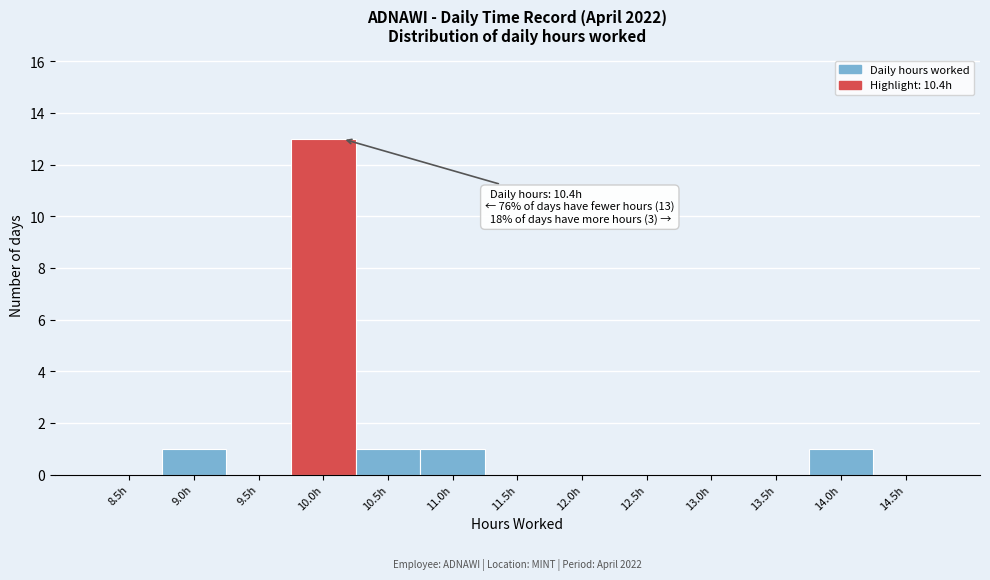

Reading right to left, extract all data points from this chart.

14.5h=0	14.0h=1	13.5h=0	13.0h=0	12.5h=0	12.0h=0	11.5h=0	11.0h=1	10.5h=1	10.0h=13	9.5h=0	9.0h=1	8.5h=0